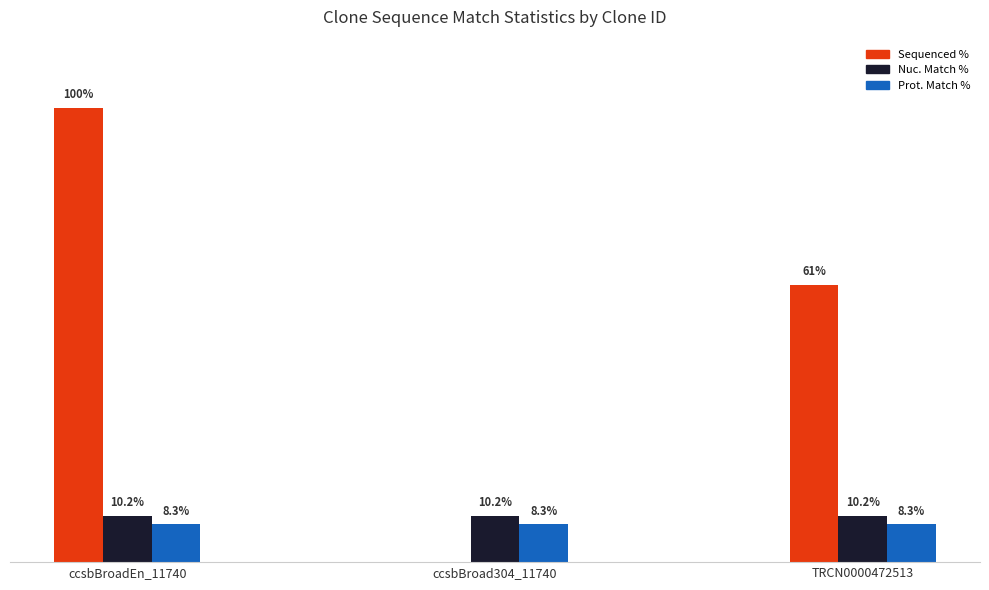

Which label corresponds to the largest value in the chart?

ccsbBroadEn_11740